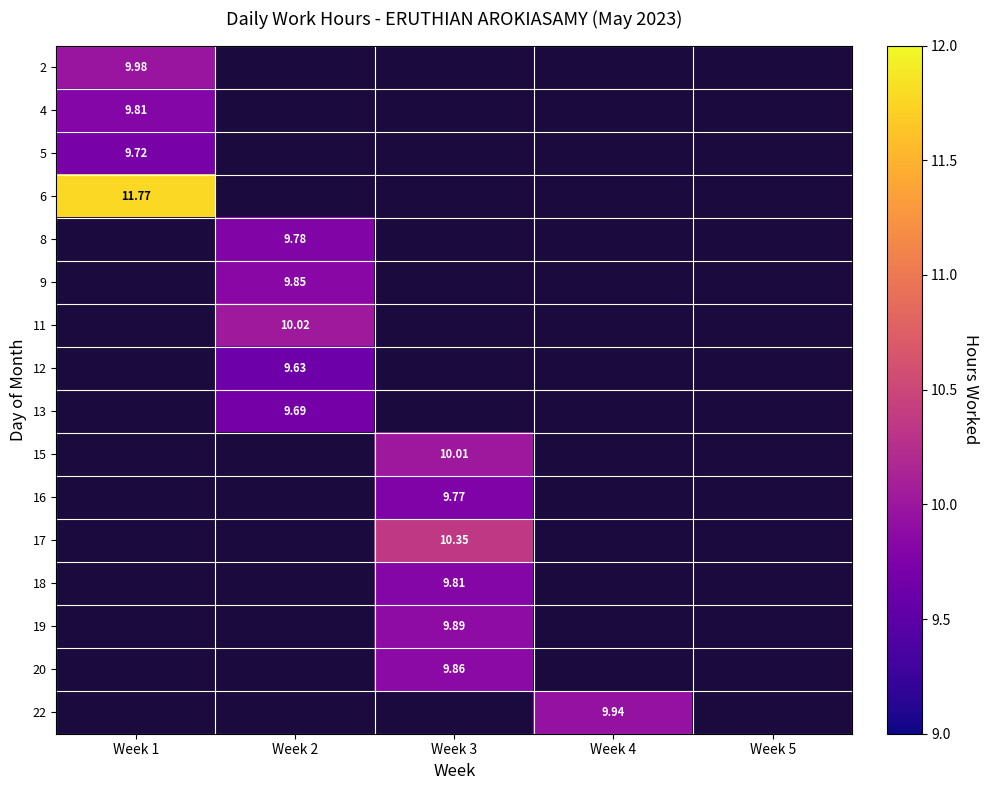

Is it true that 4 equals 4.7 at Week 2?

False